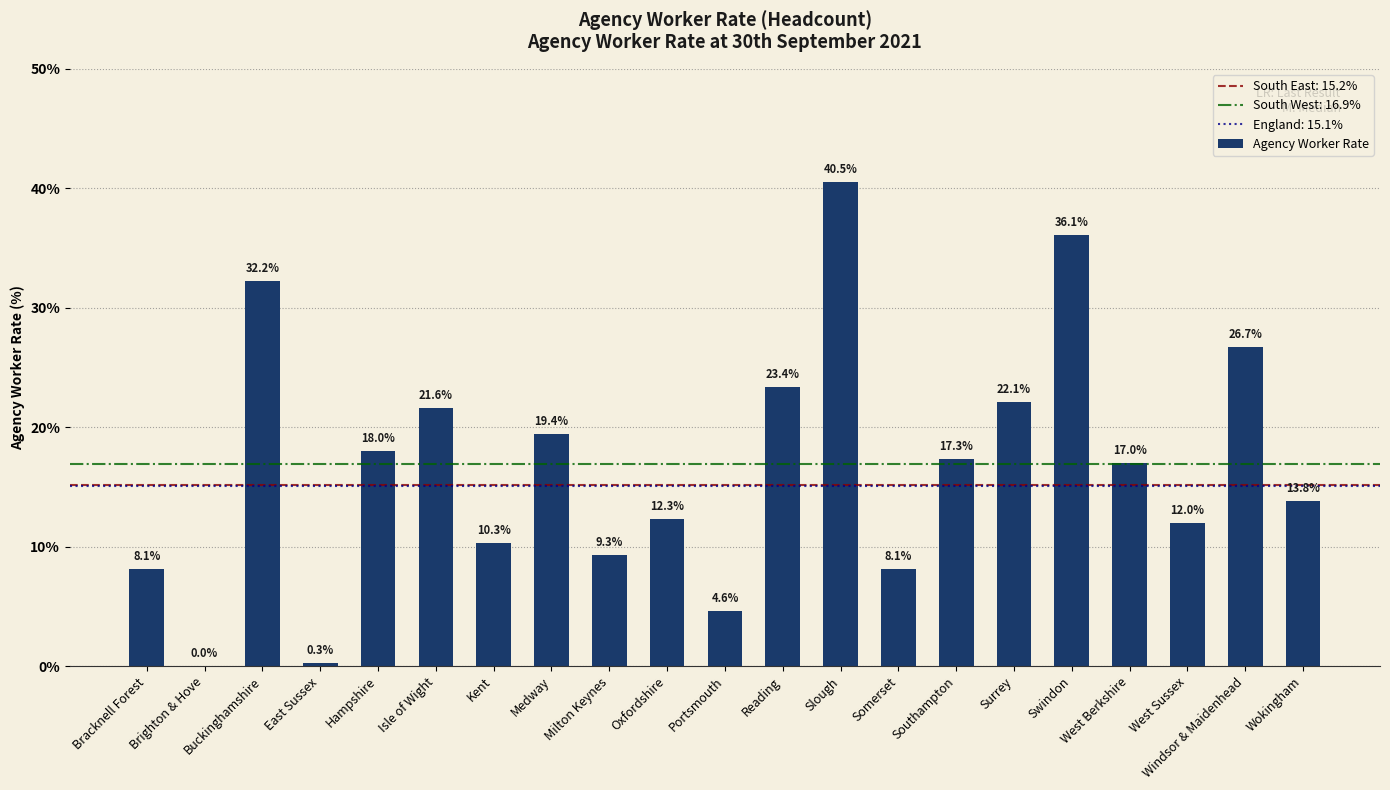

Does the chart contain stacked bars?

No